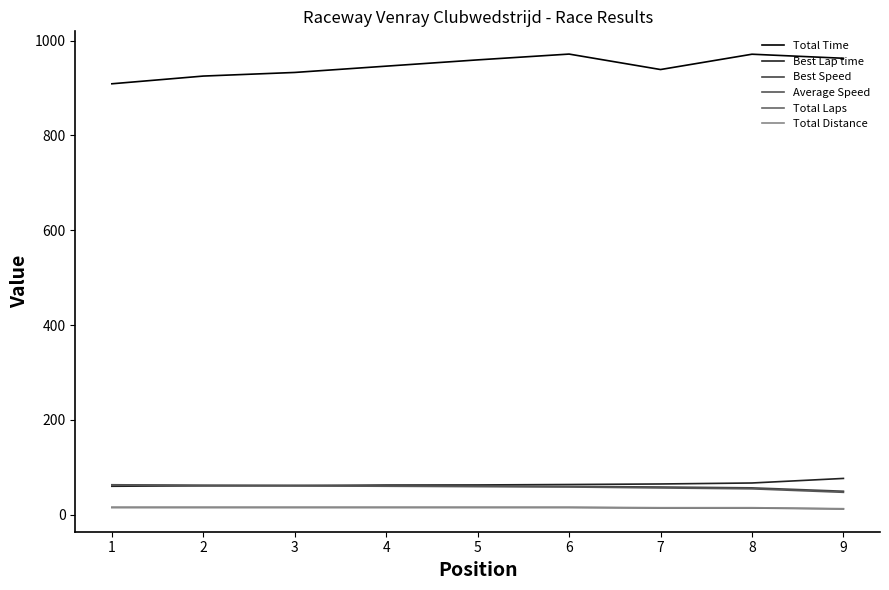

What is the sum of the Best Lap time values at 2 and 7?

125.7